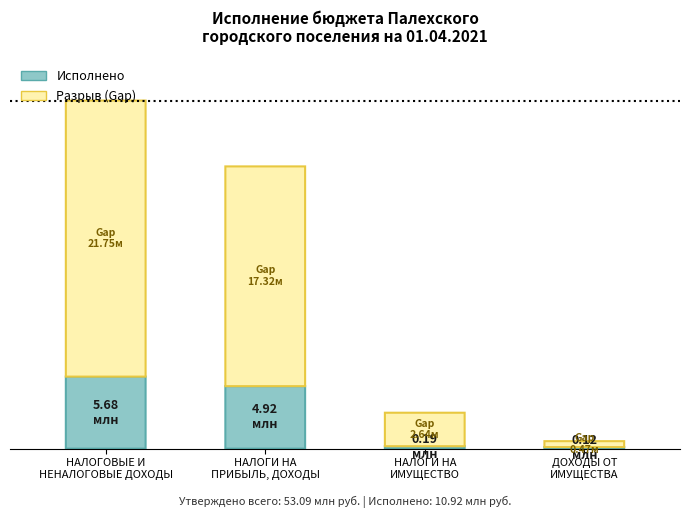

Which has a higher value, НАЛОГИ НА
ПРИБЫЛЬ, ДОХОДЫ or НАЛОГОВЫЕ И
НЕНАЛОГОВЫЕ ДОХОДЫ?

НАЛОГОВЫЕ И
НЕНАЛОГОВЫЕ ДОХОДЫ